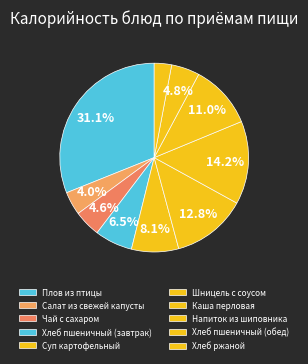

How many segments does this pie chart have?

10